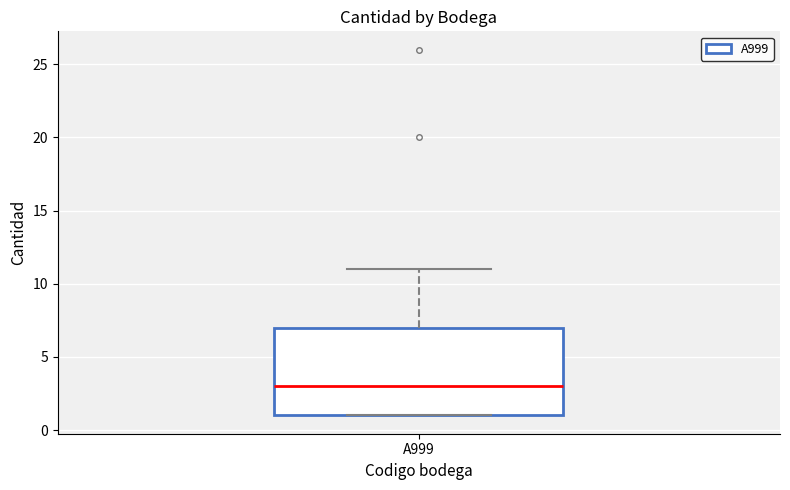

Read this box plot against the y-axis: the position of the median line, the range covered by the box, and the ends of both whiskers. The values are not printed on the chart, so give them approximately, as read against the axis.

median 3, box 1 to 7, whiskers 1 to 11